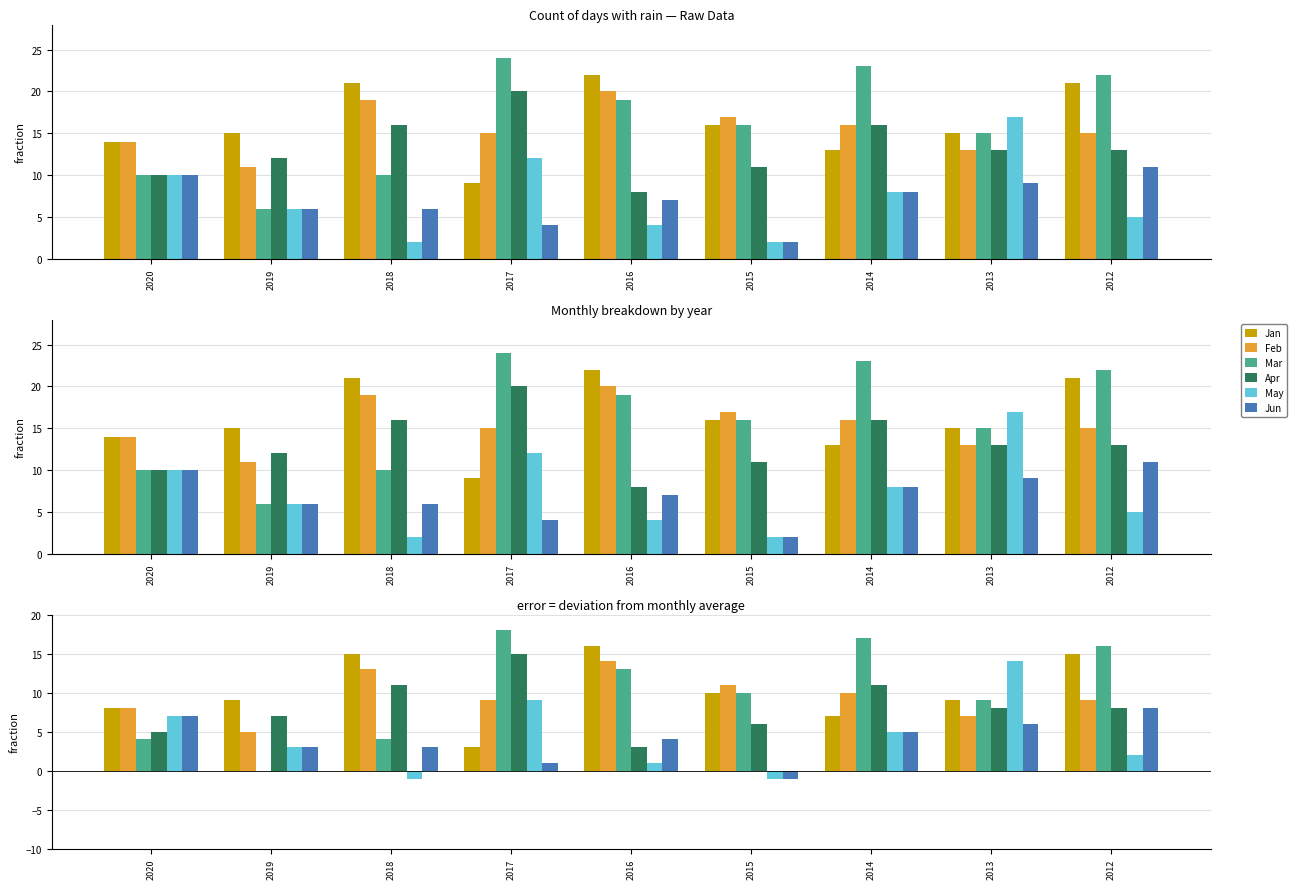

At which label is Feb closest to 9?

2017